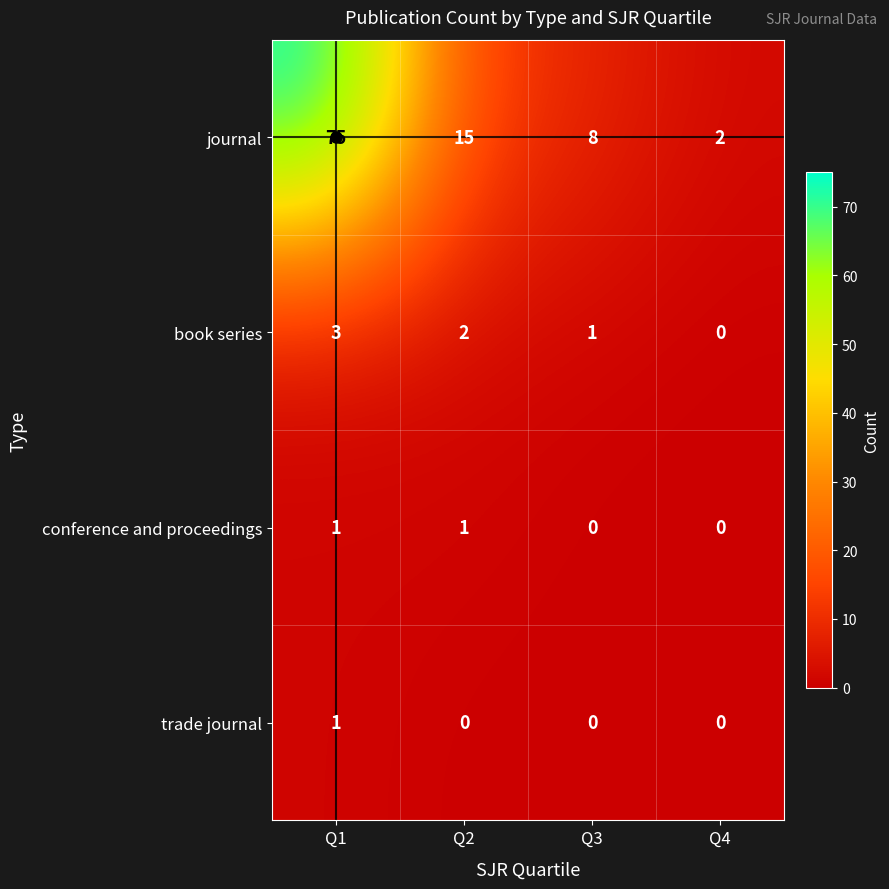

The book series series shows 2 at Q2. True or false?

True